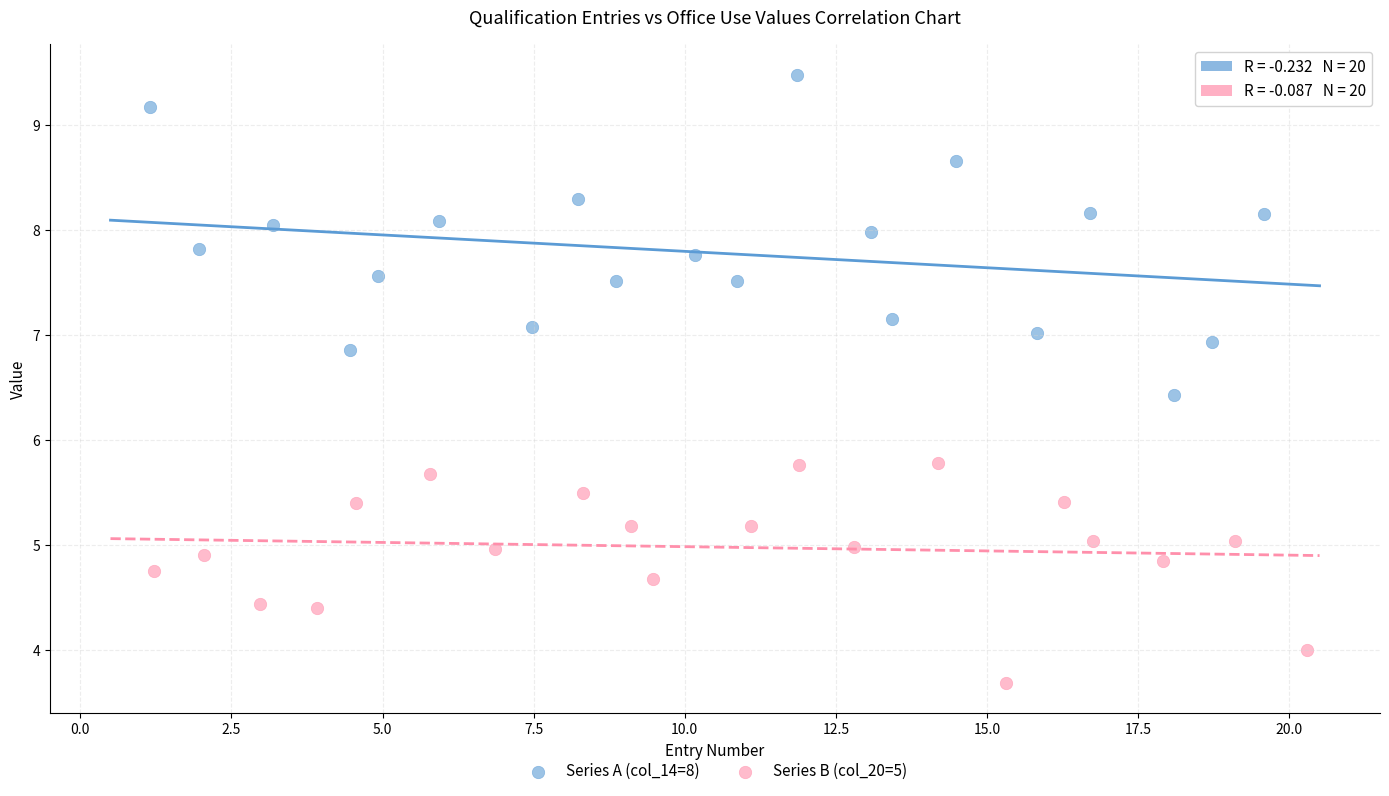

Which series has the widest spread of Y values?

Series A (col_14=8)